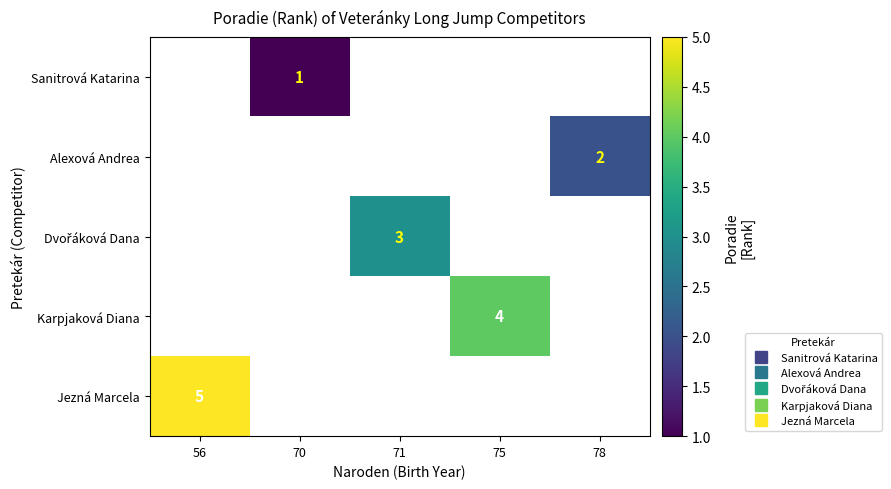

Which category has the lowest value across all series?

70